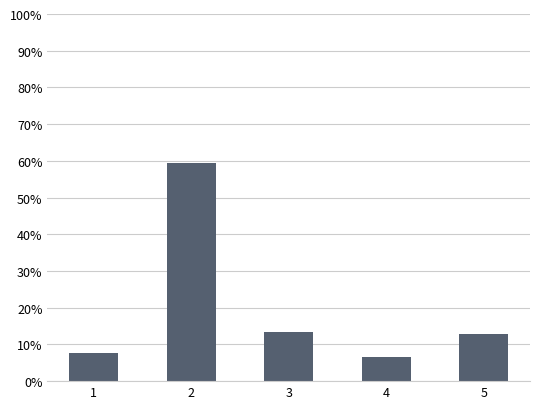

Read the value at 4.

6.6